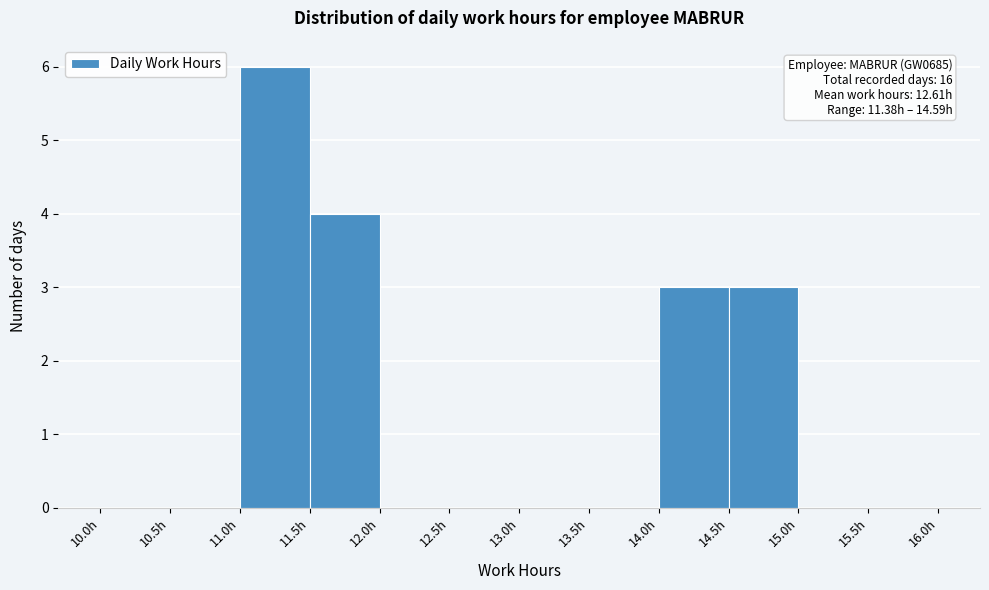

Over which range of the x-axis is the bar tallest?

11.0 to 11.5